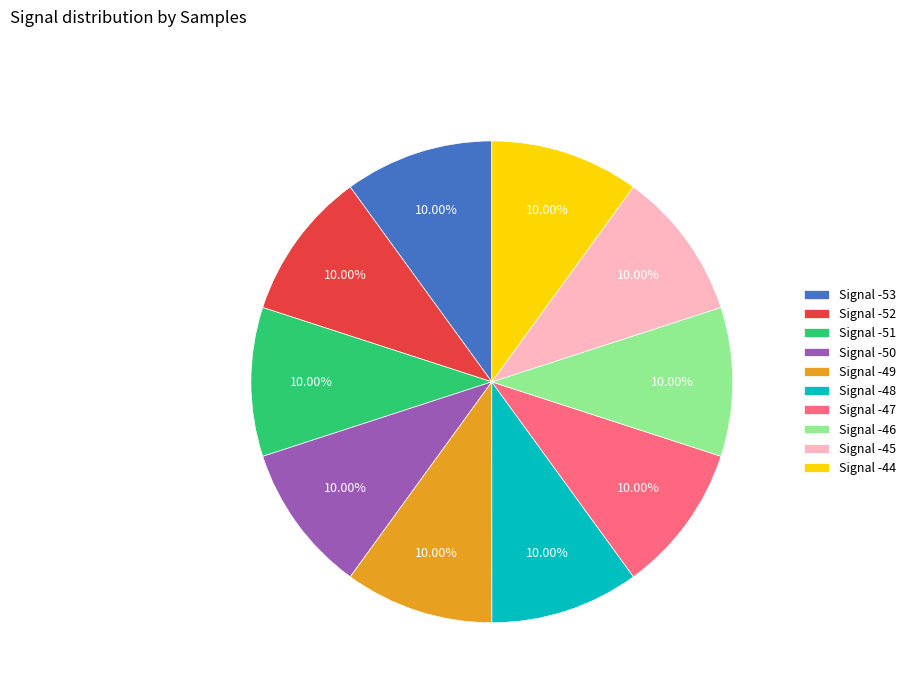

Does any single category account for the majority?

No